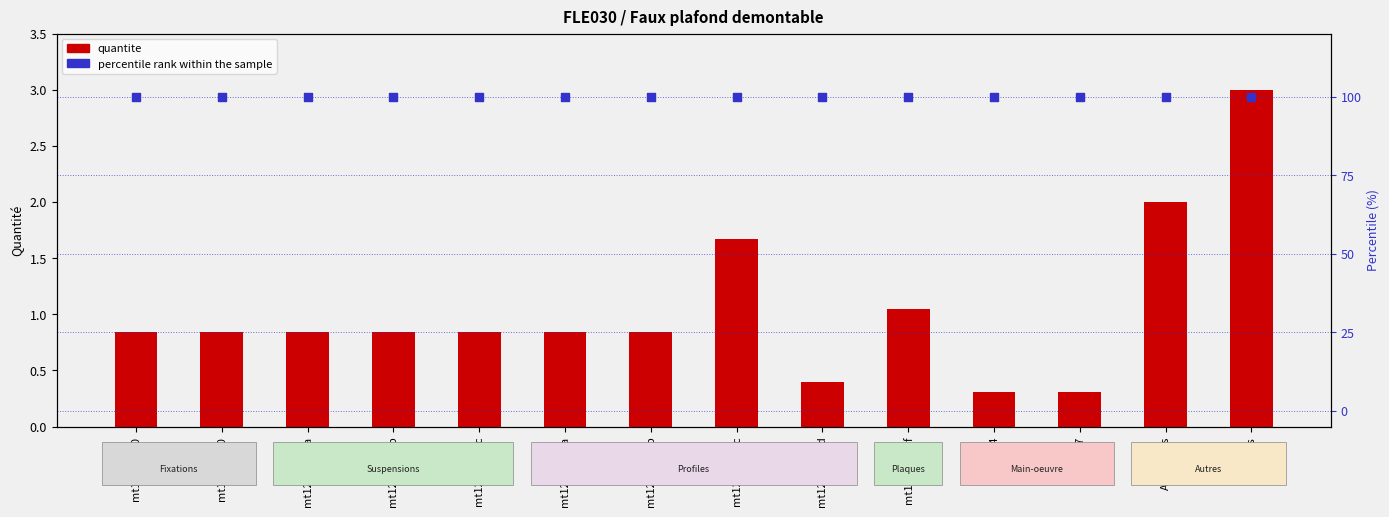

Which series contains the highest Y value?

percentile rank within the sample